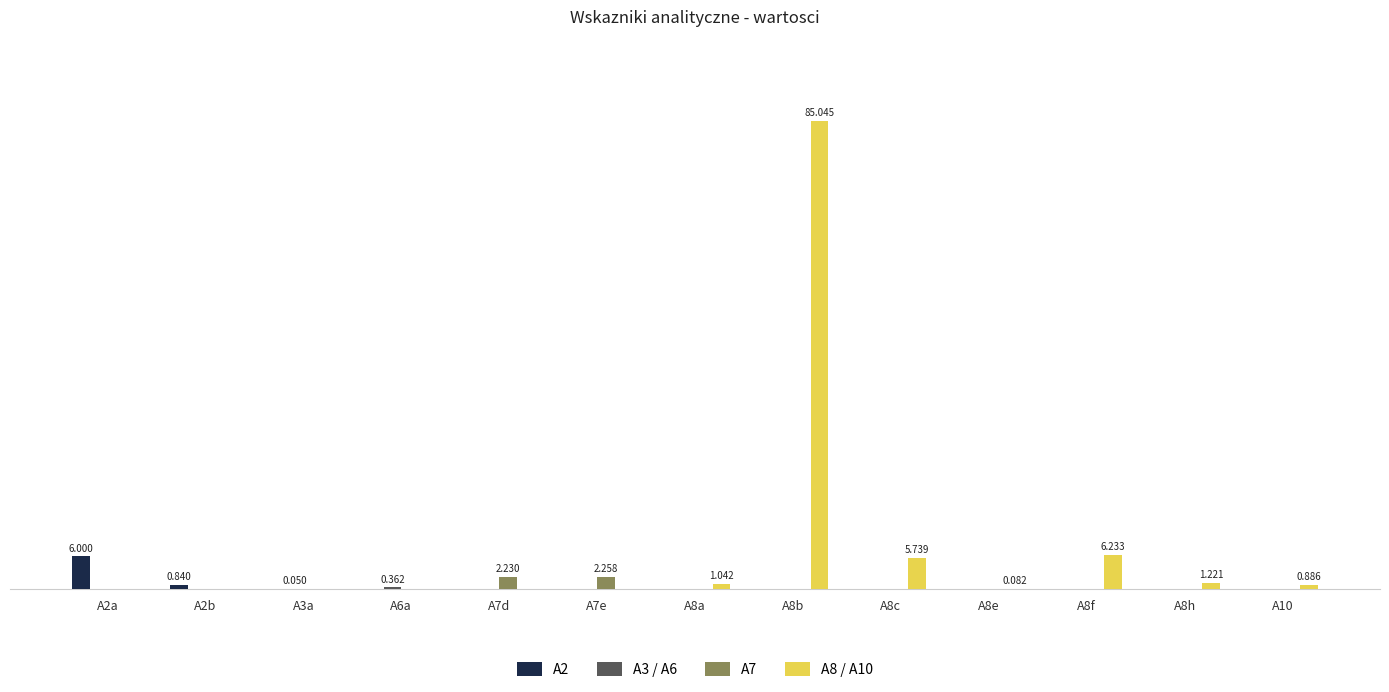

Between A7e and A6a, which is larger?

A7e